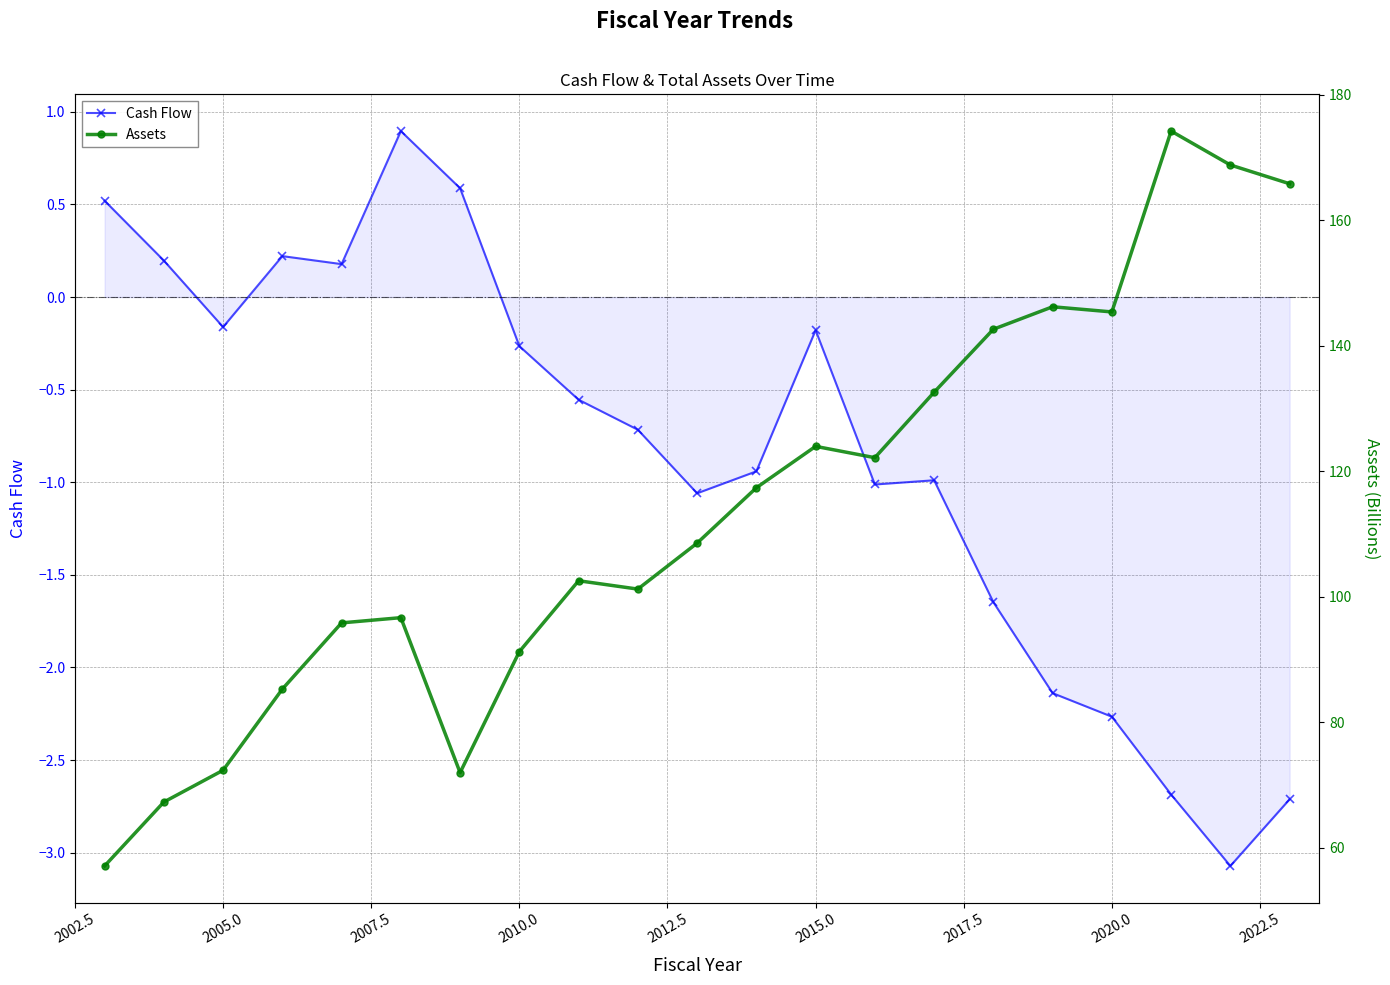

At which category does Cash Flow reach its first local valley?

2005.0